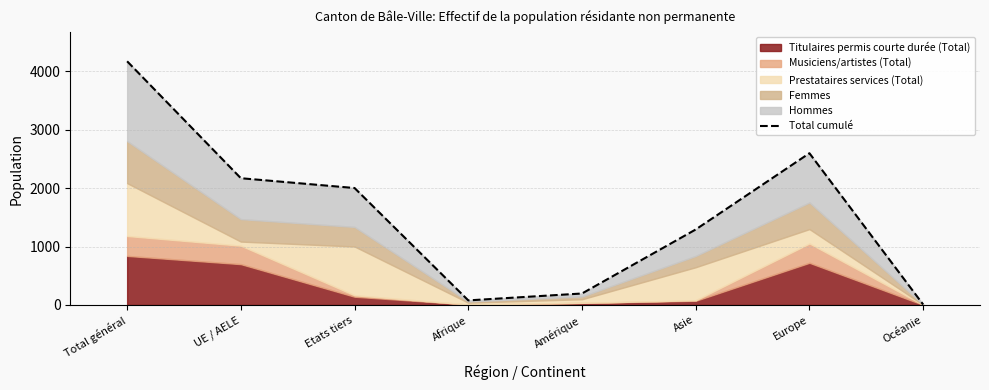

How many values are below 2002?

4